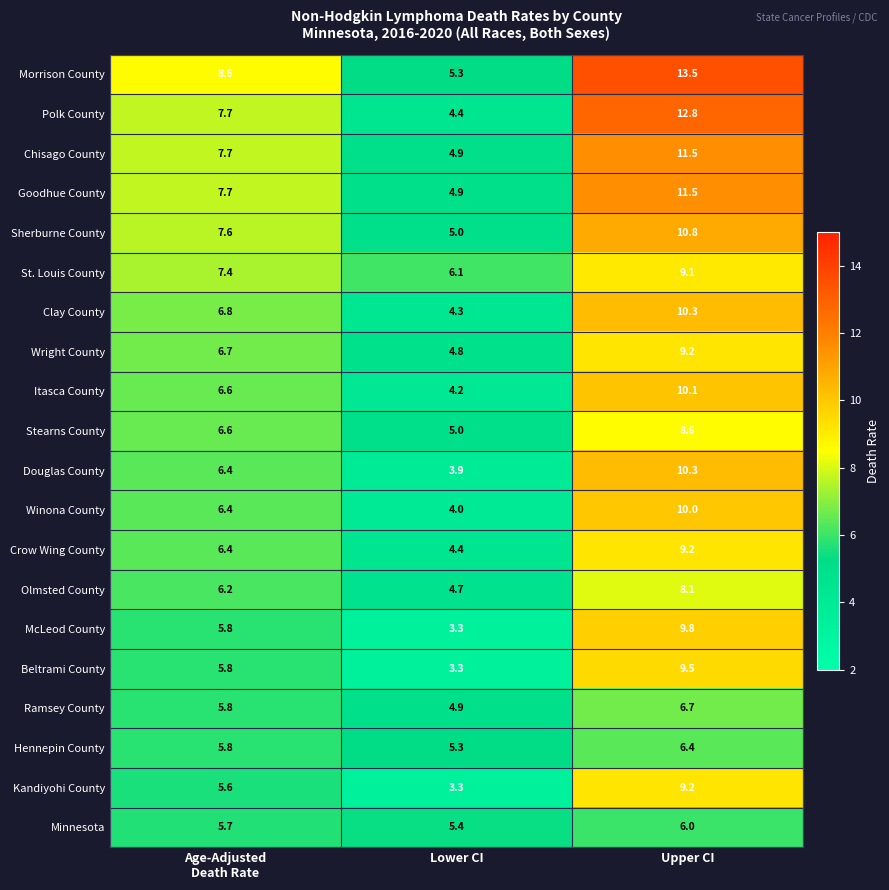

Is it true that Wright County equals 2.8 at Upper CI?

False